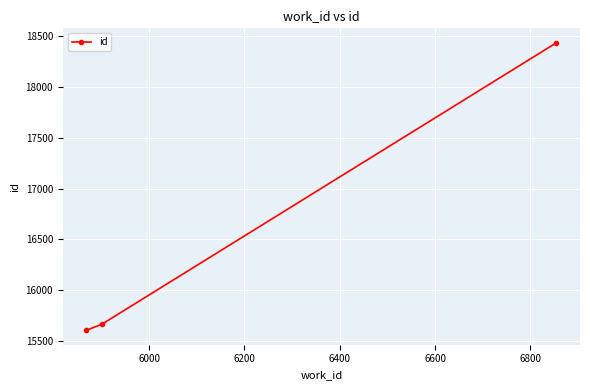

Reading left to right, transcribe all the data shown in this chart.

15607	15668	18432